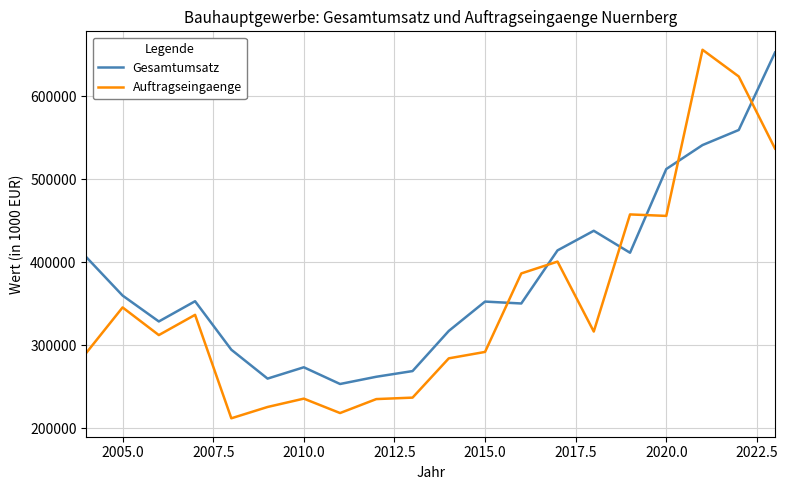

Does the chart display data point markers on the line(s)?

No